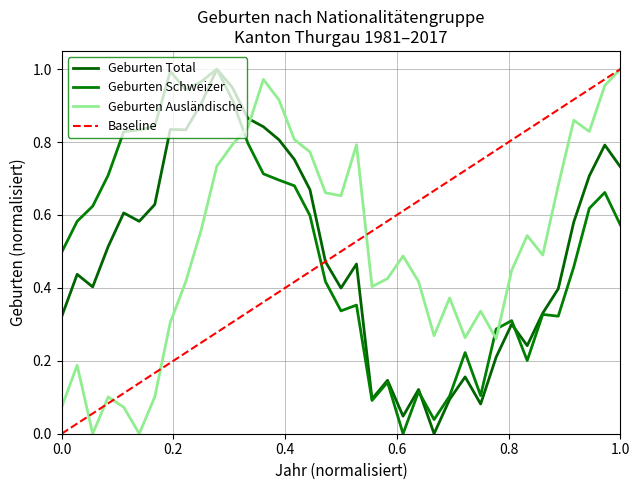

What value does the Geburten Ausländische series have at 0.0?

0.1